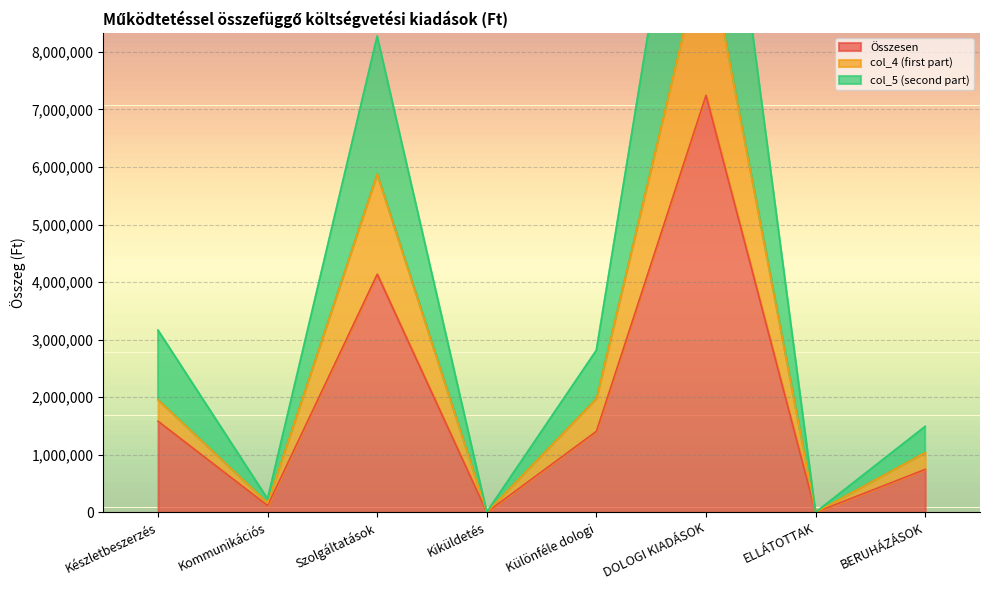

The Összesen series shows 3328 at Kiküldetés. True or false?

False